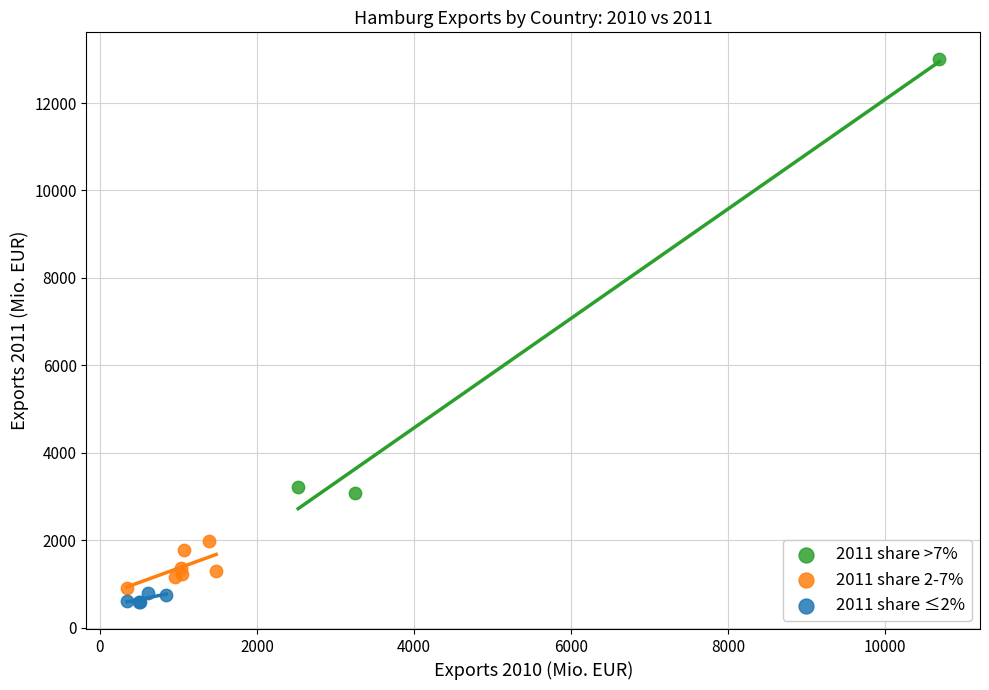

Which series has the widest spread of Y values?

2011 share >7%